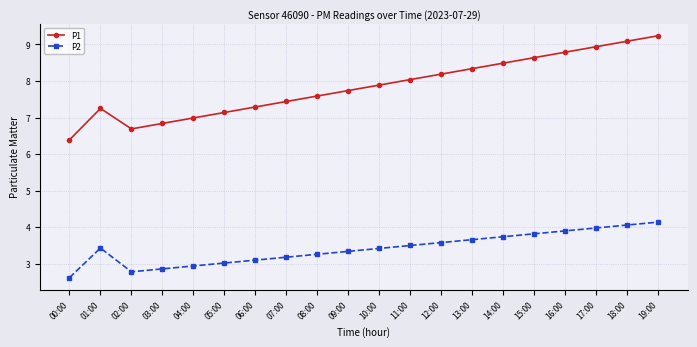

The P2 series shows 3.9 at 02:00. True or false?

False